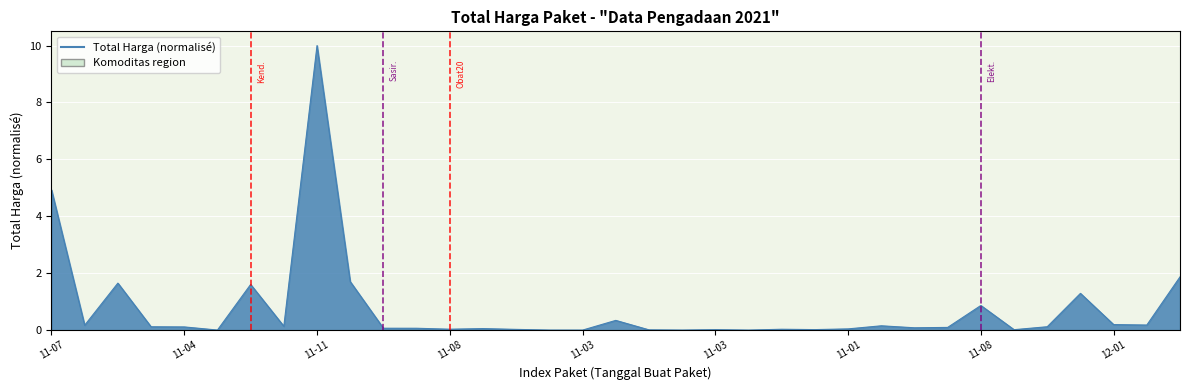

What is the greatest value displayed?

10.0